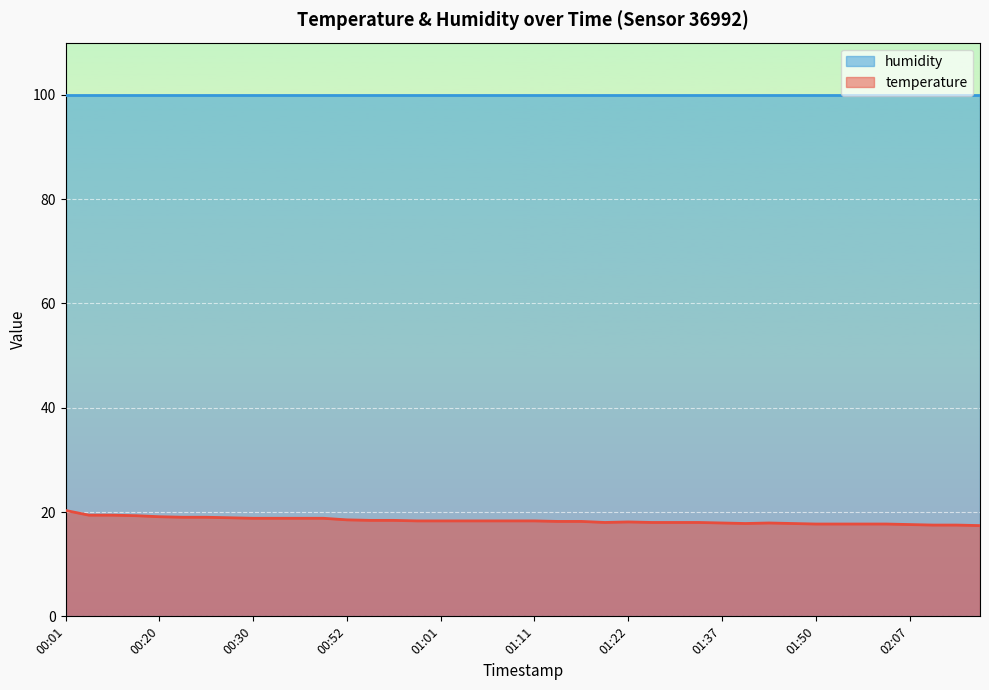

Where is the first local maximum?

01:22